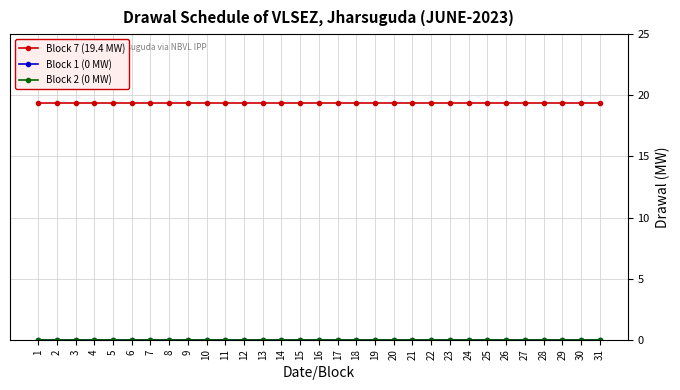

At which category does the chart reach its peak across all series?

1